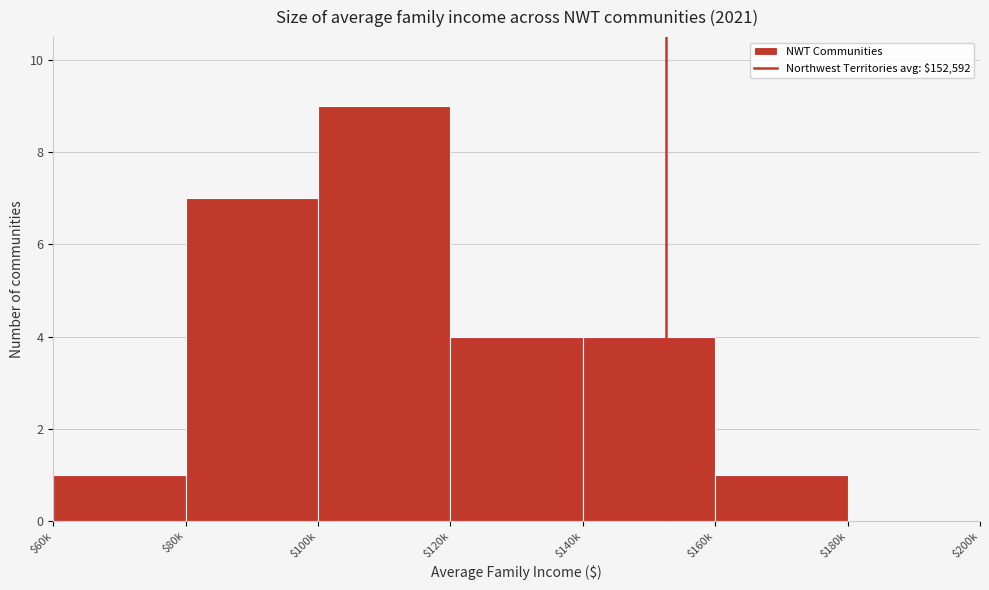

What is the sum of all values?

26